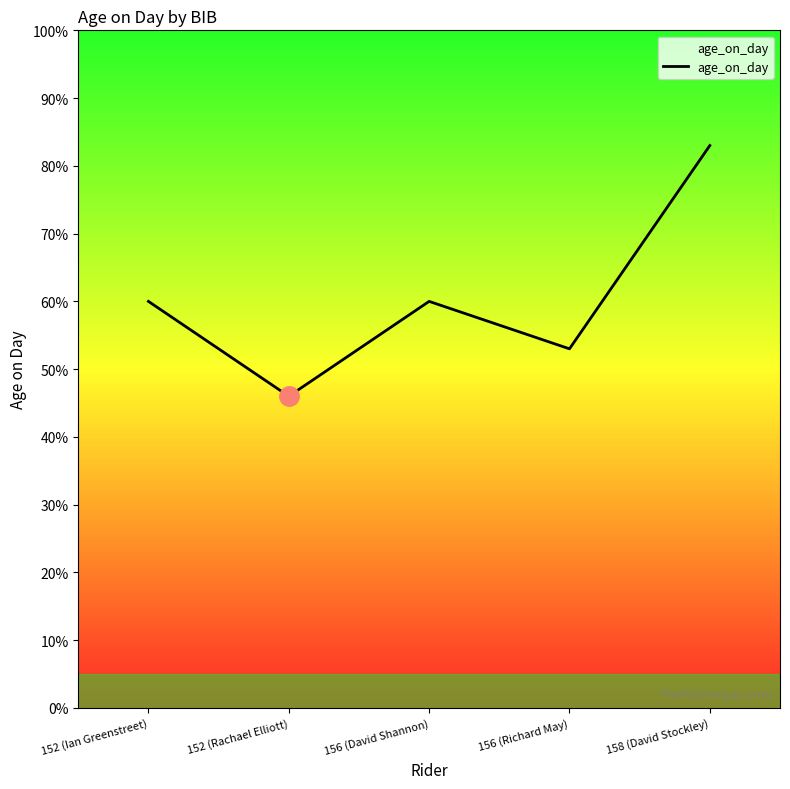

Between 156 (Richard May) and 152 (Ian Greenstreet), which is larger?

152 (Ian Greenstreet)